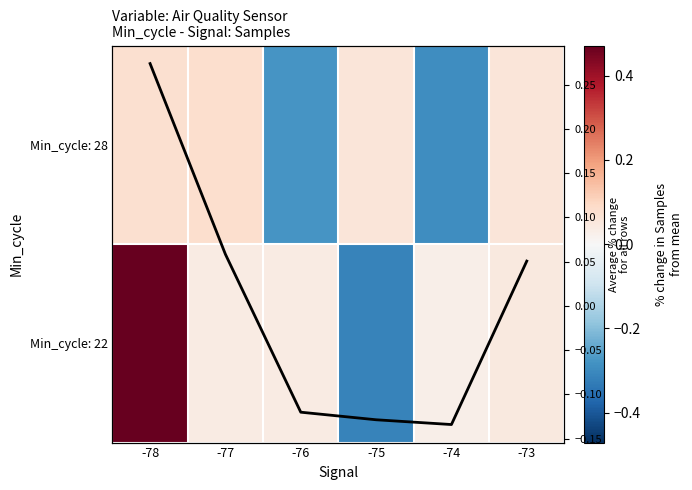

At how many categories does at least one series exceed 0?

6